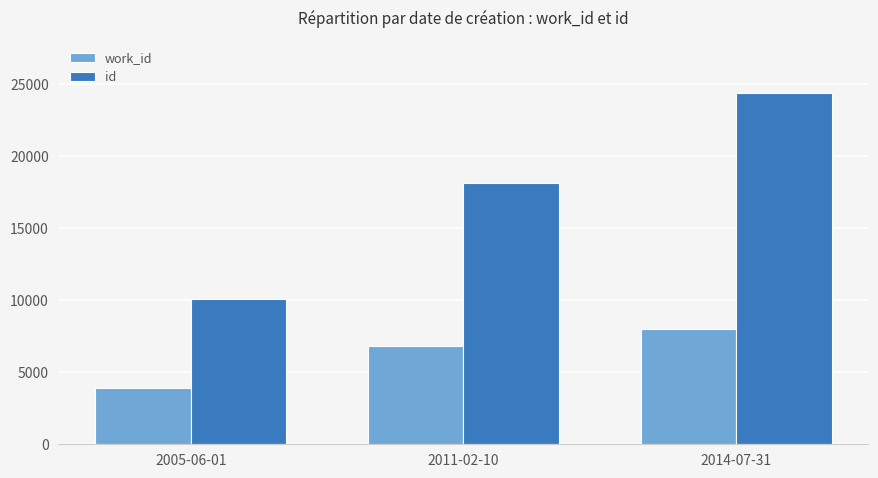

List the series in order of their overall mean, highest first.

id, work_id